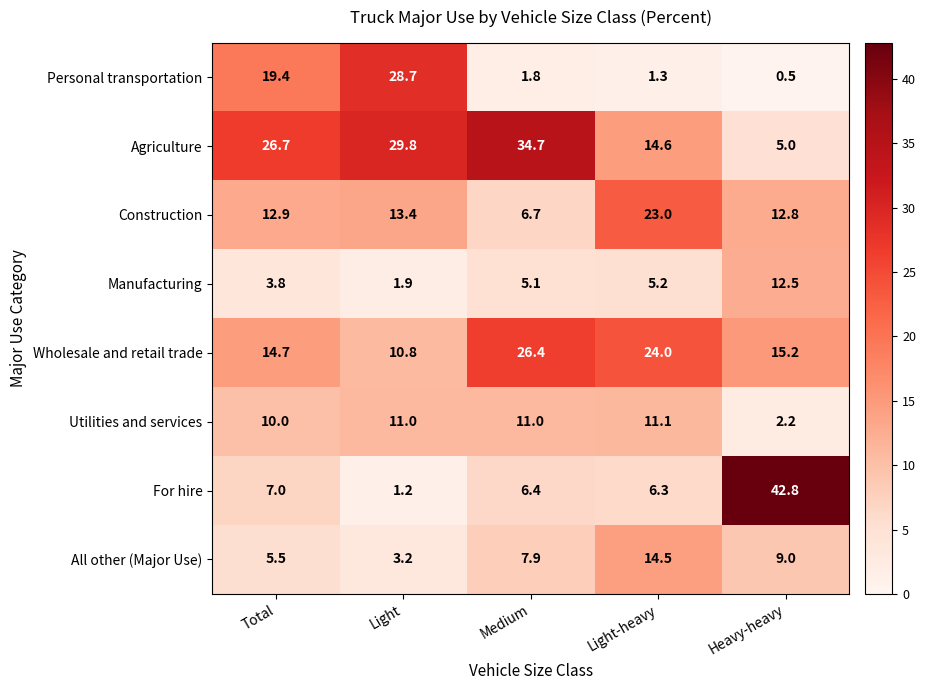

What is the sum of the Utilities and services values at Total and Light?

21.0